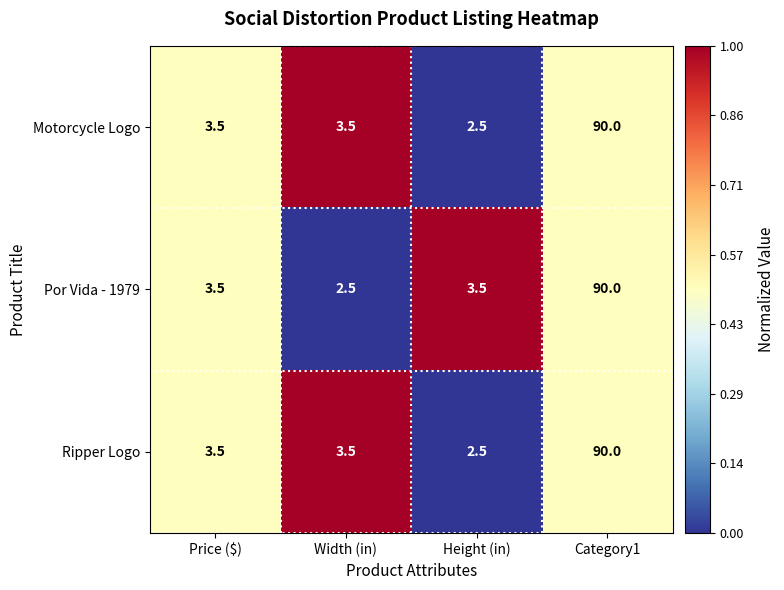

Where does the Motorcycle Logo series first go above 3?

Price ($)